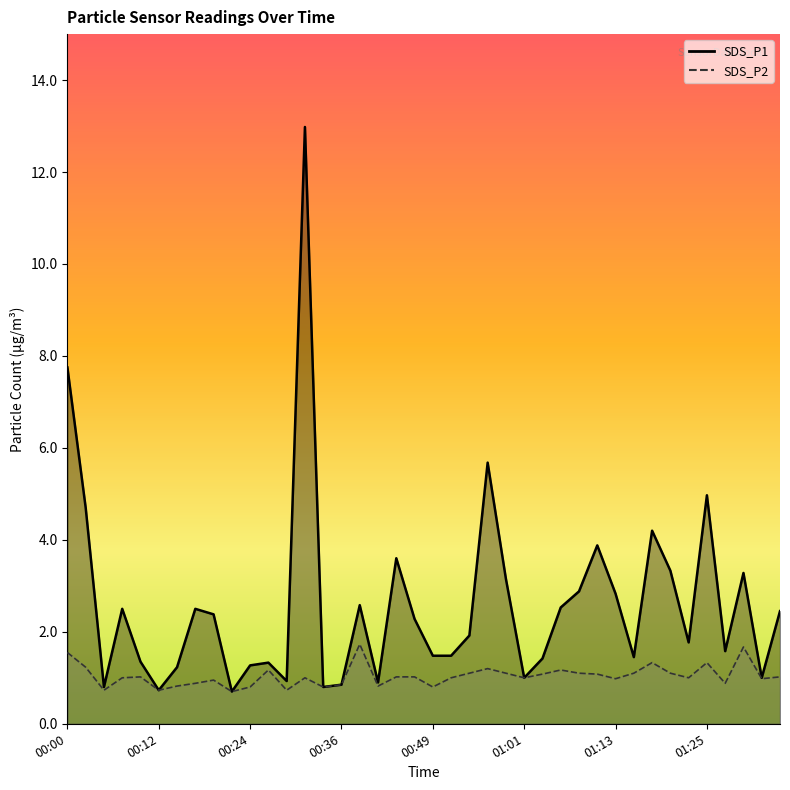

The SDS_P1 line series shows 1.4 at 01:13. True or false?

False